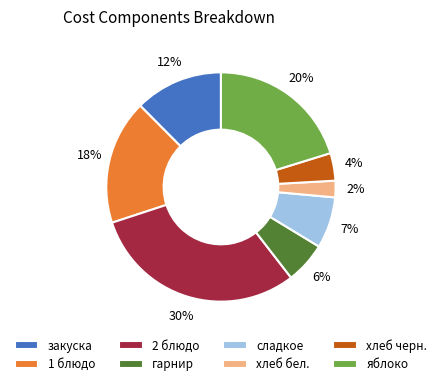

Do 2 блюдо and хлеб бел. together represent more than half of the pie?

No